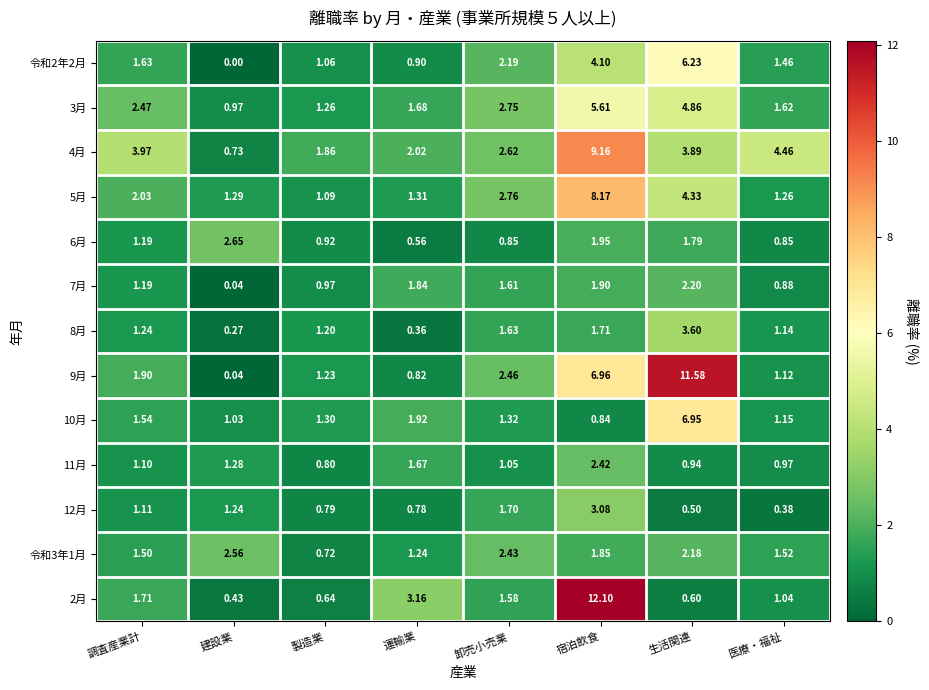

Which series has the largest total across all categories?

4月